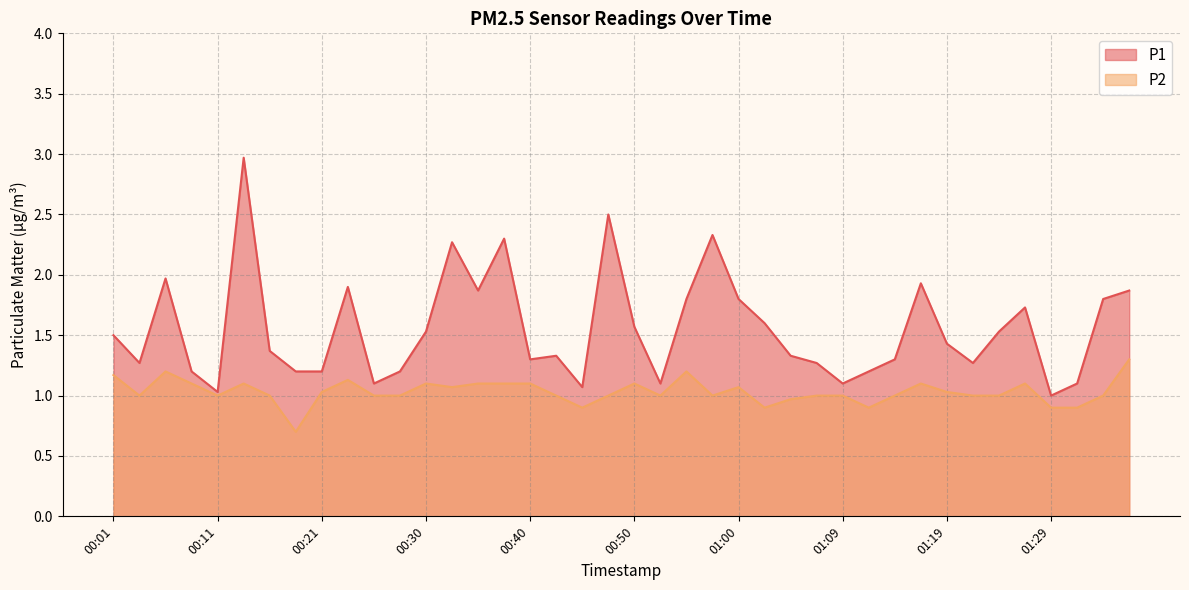

How many lines are shown in the chart?

2